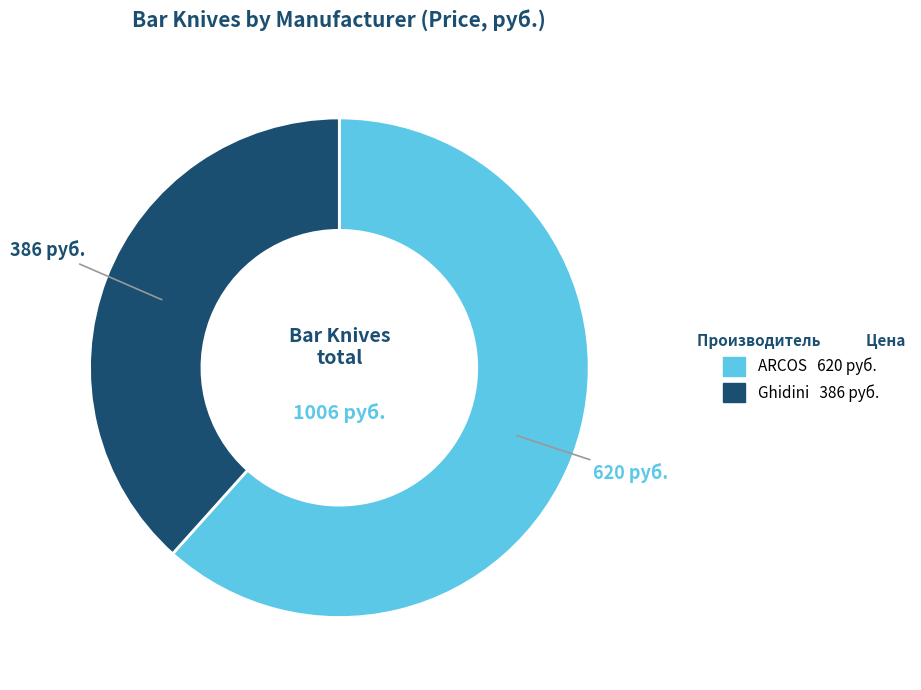

Does ARCOS represent more than half of the total?

Yes